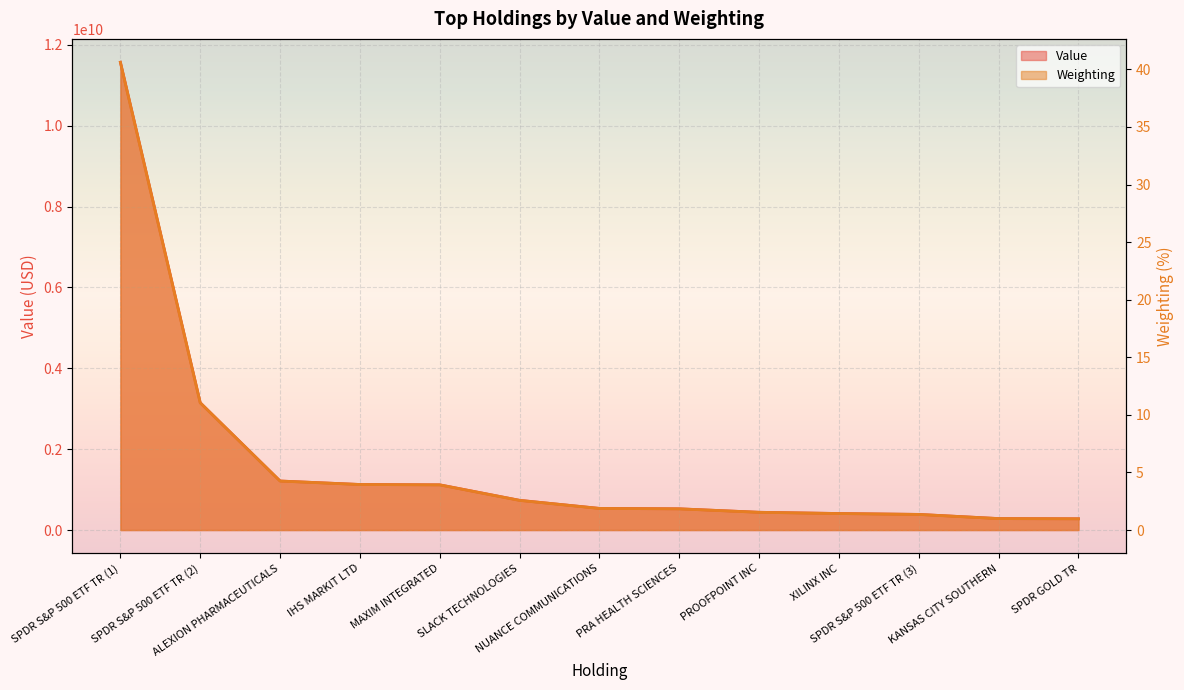

What is the maximum value for Value?

11569905000.0